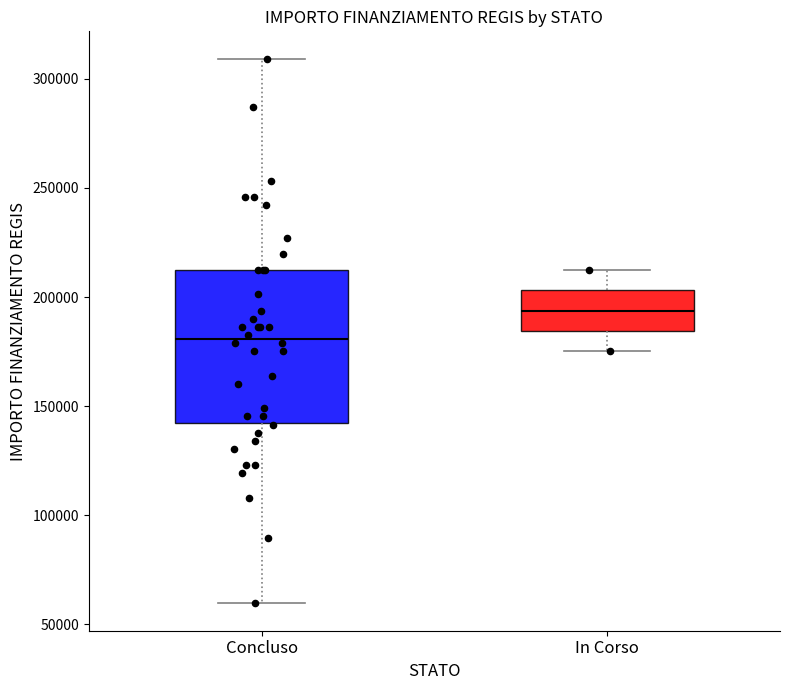

Where does the upper whisker of the box for In Corso end on the y-axis? The values are not printed on the chart, so give them approximately, as read against the axis.

210000